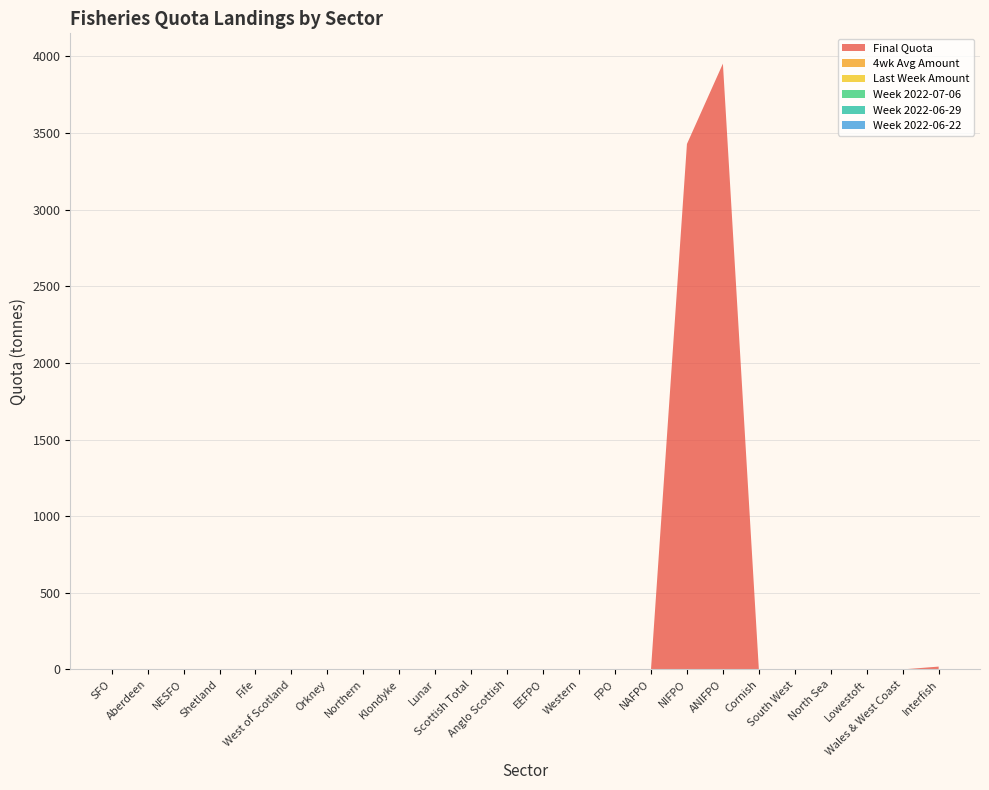

Reading left to right, list all the values displayed in this chart.

Final Quota: 1.6	0.1	0.0	0.0	0.0	0.2	0.0	0.0	0.0	0.0	1.9	0.0	0.1	0.0	0.0	0.7	3429.0	3953.4	0.0	0.0	0.0	0.0	0.0	18.4
4wk Avg Amount: 0.0	0.0	0.0	0.0	0.0	0.0	0.0	0.0	0.0	0.0	0.0	0.0	0.0	0.0	0.0	0.0	0.0	0.0	0.0	0.0	0.0	0.0	0.0	0.0
Last Week Amount: 0.0	0.0	0.0	0.0	0.0	0.0	0.0	0.0	0.0	0.0	0.0	0.0	0.0	0.0	0.0	0.0	0.0	0.0	0.0	0.0	0.0	0.0	0.0	0.0
Week 2022-07-06: 0.0	0.0	0.0	0.0	0.0	0.0	0.0	0.0	0.0	0.0	0.0	0.0	0.0	0.0	0.0	0.0	0.0	0.0	0.0	0.0	0.0	0.0	0.0	0.0
Week 2022-06-29: 0.0	0.0	0.0	0.0	0.0	0.0	0.0	0.0	0.0	0.0	0.0	0.0	0.0	0.0	0.0	0.0	0.0	0.0	0.0	0.0	0.0	0.0	0.0	0.0
Week 2022-06-22: 0.0	0.0	0.0	0.0	0.0	0.0	0.0	0.0	0.0	0.0	0.0	0.0	0.0	0.0	0.0	0.0	0.0	0.0	0.0	0.0	0.0	0.0	0.0	0.0